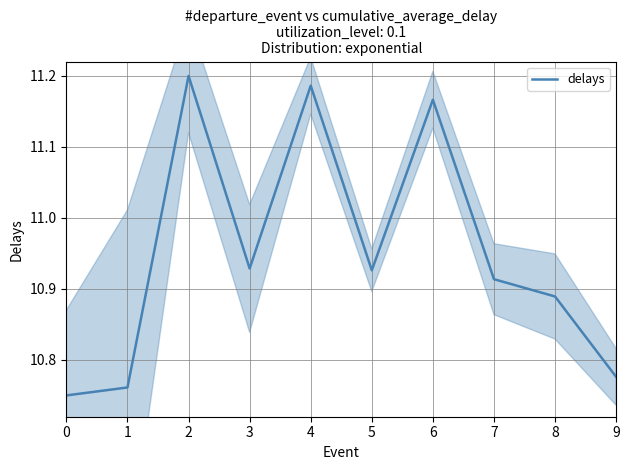

List the labels in order of value, largest first.

2, 4, 6, 3, 5, 7, 8, 9, 1, 0